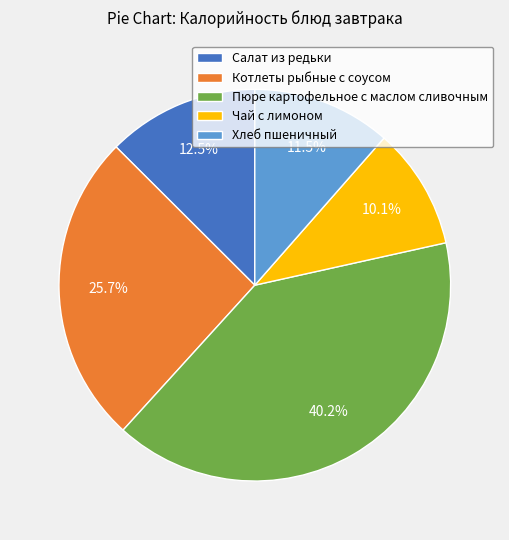

Which slice is the smallest?

Чай с лимоном